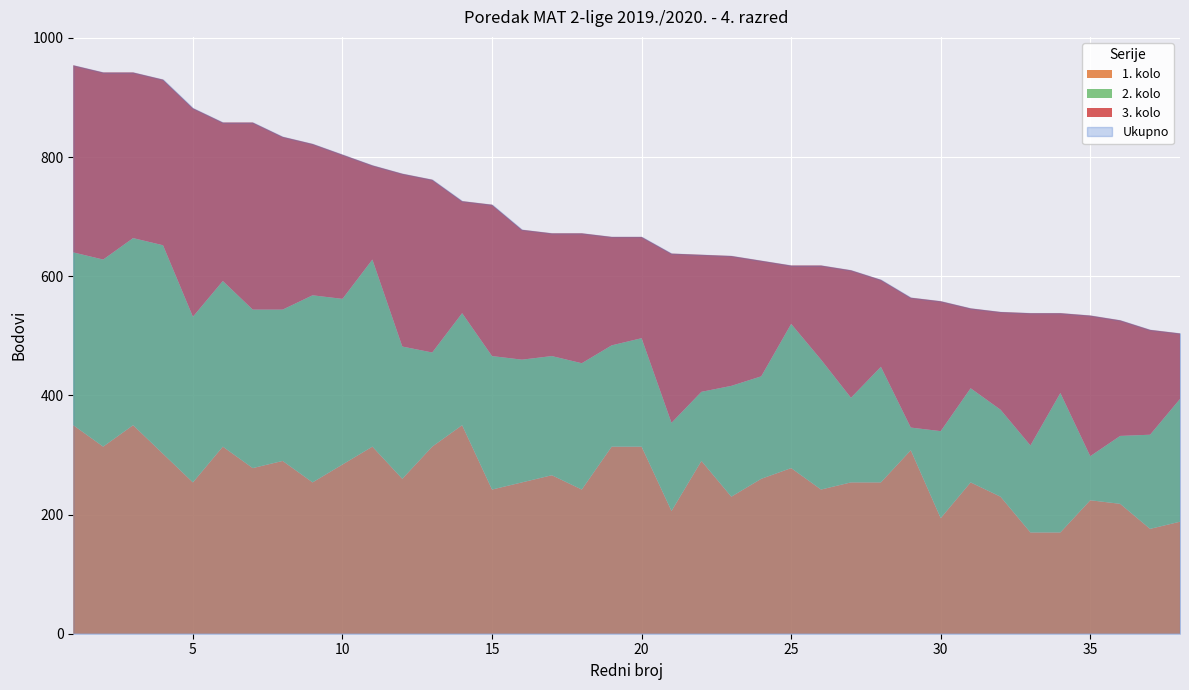

The value of 1. kolo at 26 is 242. True or false?

True